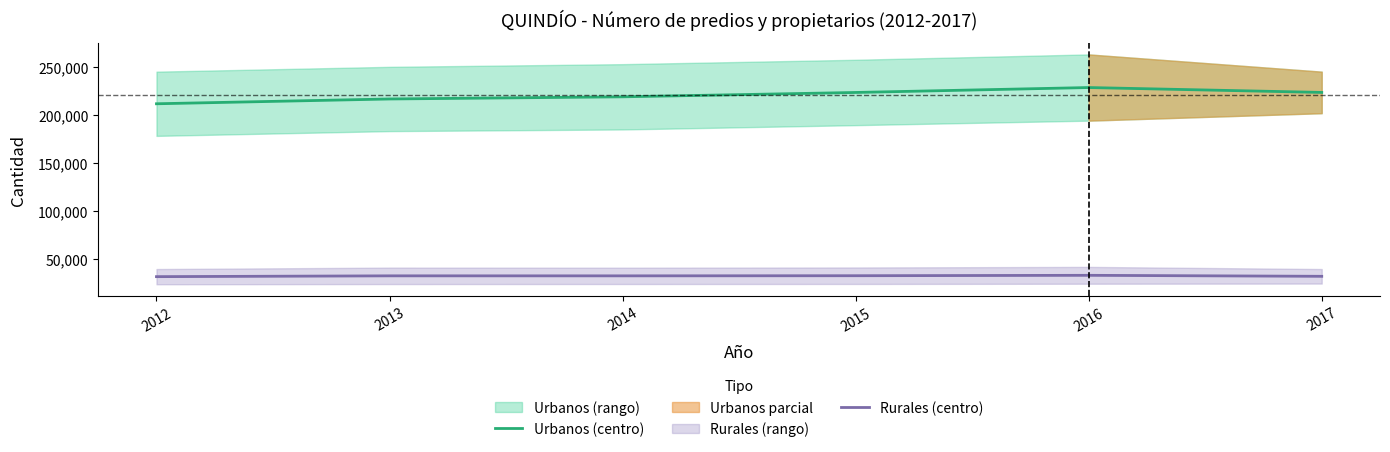

Is the value of Urbanos (centro) at 2013 greater than the value of Rurales (centro) at 2017?

Yes